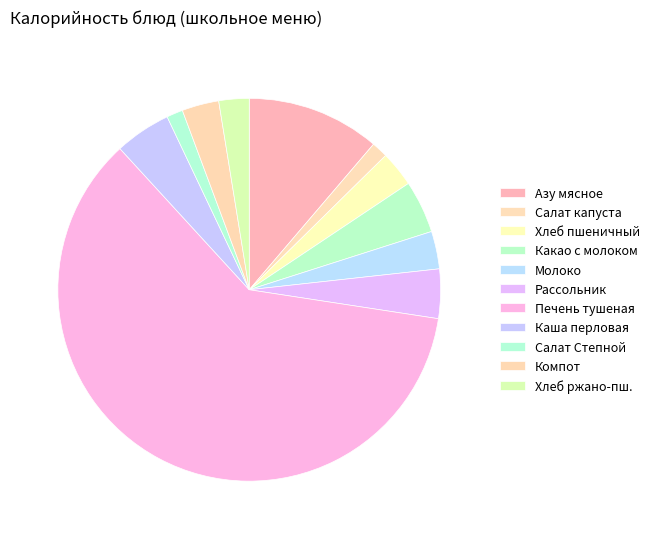

How much of the chart is everything except Хлеб пшеничный?

97.0%